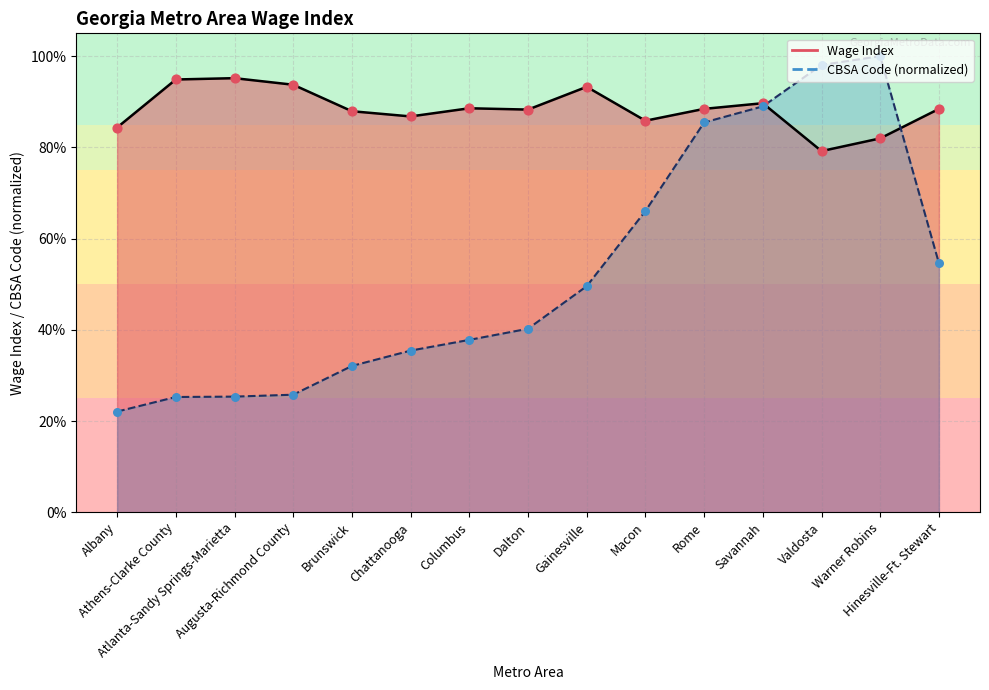

At how many categories does at least one series exceed 0?

15